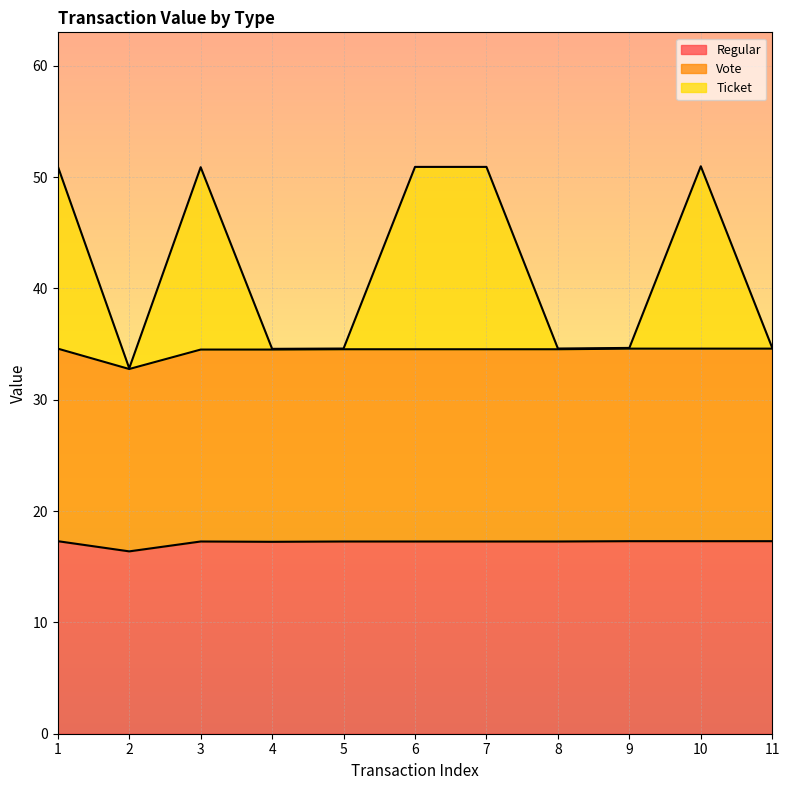

True or false: Ticket and Vote cross at least once.

False